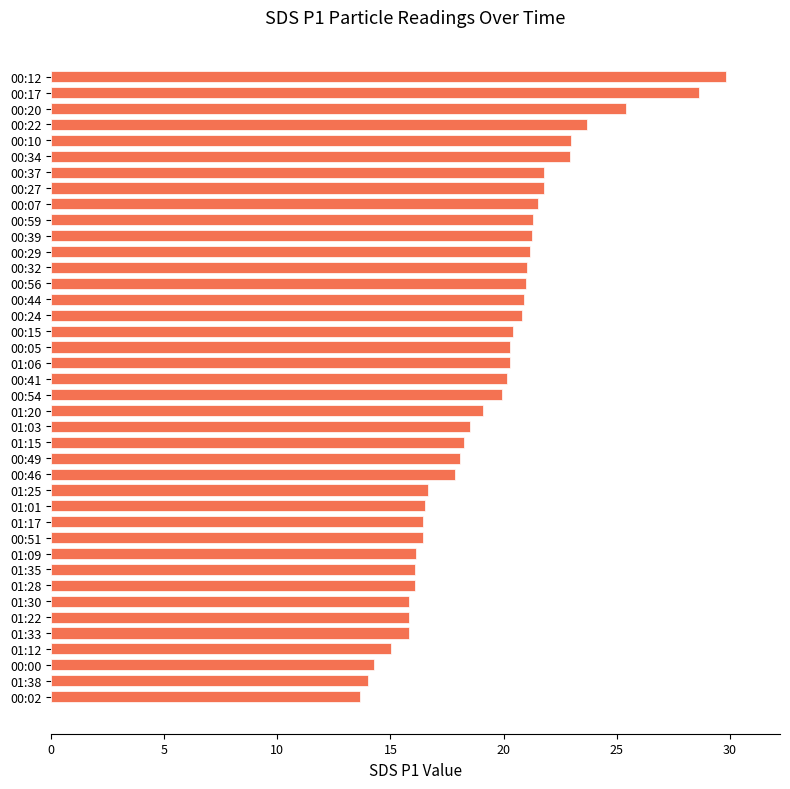

The value at 00:29 is 28.5. True or false?

False